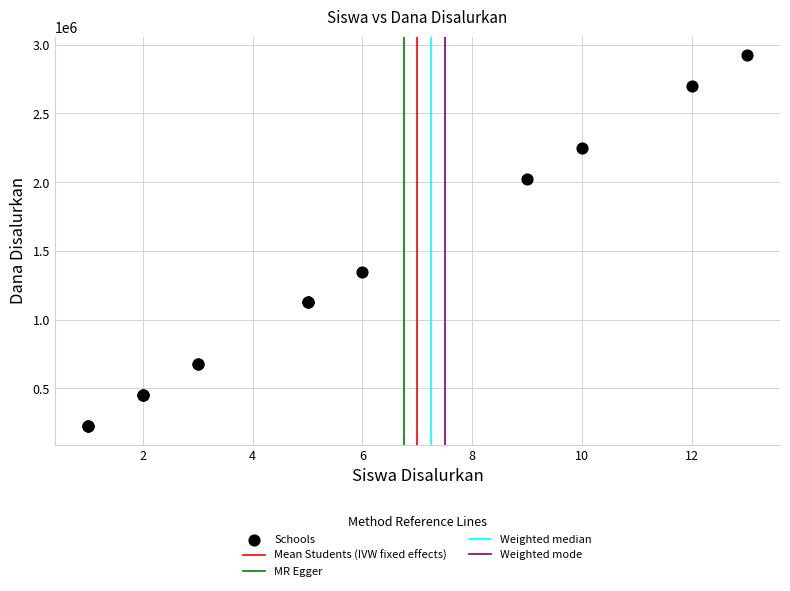

What Y value in the scatter plot is closest to 1575000?

1350000